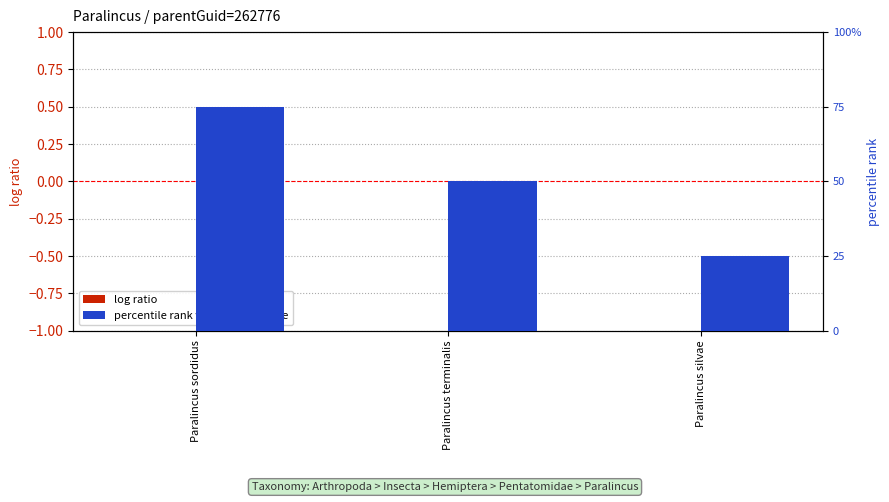

What is the sum of the percentile rank within the sample values at Paralincus silvae and Paralincus sordidus?

1.0